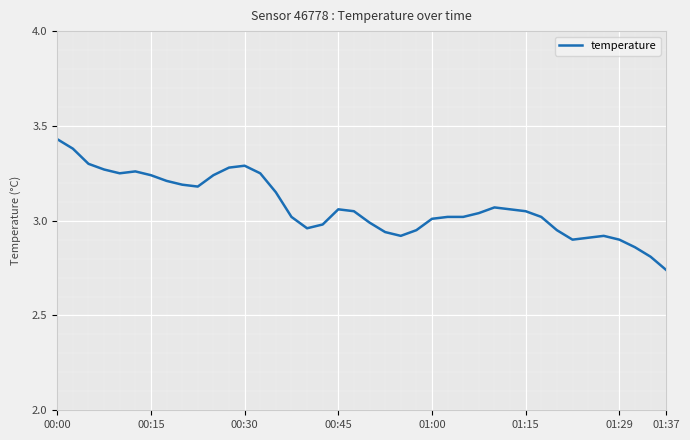

What is the difference between the maximum and minimum values?

0.7